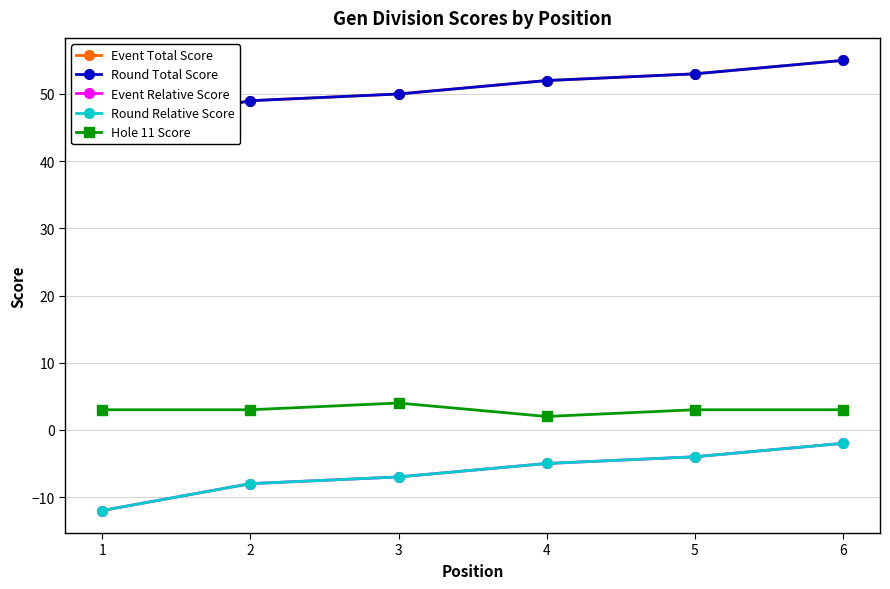

Does the chart have visible grid lines?

Yes